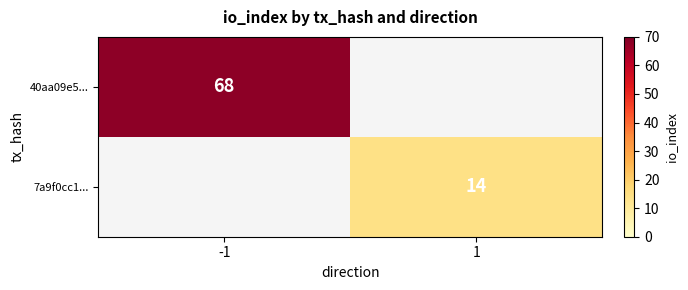

At how many categories does at least one series exceed 16?

1